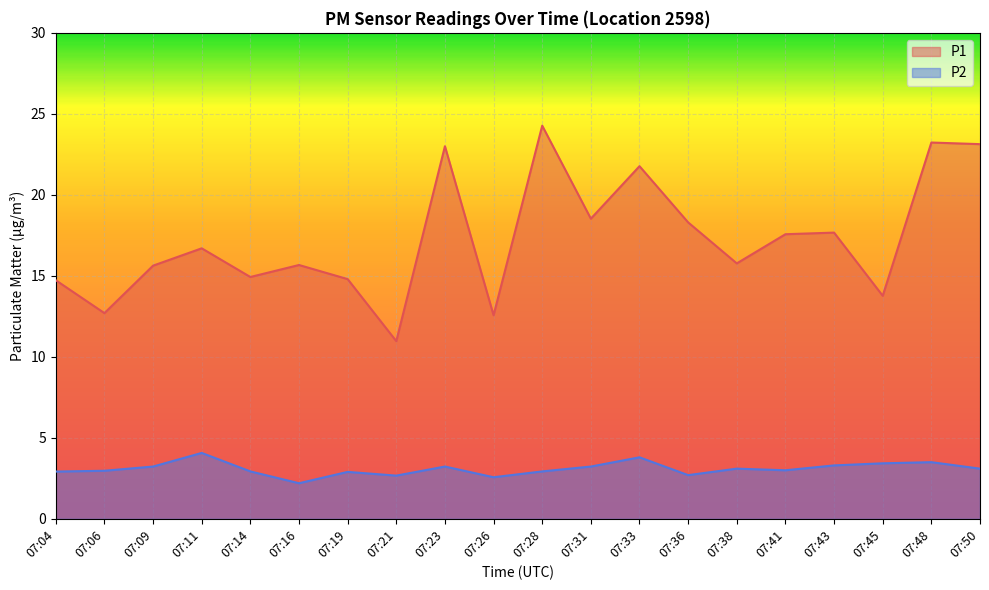

Reading left to right, transcribe all the data shown in this chart.

P1: 14.7	12.7	15.6	16.7	14.9	15.7	14.8	11.0	23.0	12.6	24.3	18.5	21.8	18.3	15.8	17.6	17.7	13.8	23.2	23.1
P2: 2.9	3.0	3.2	4.1	2.9	2.2	2.9	2.7	3.2	2.6	2.9	3.2	3.8	2.7	3.1	3.0	3.3	3.4	3.5	3.1